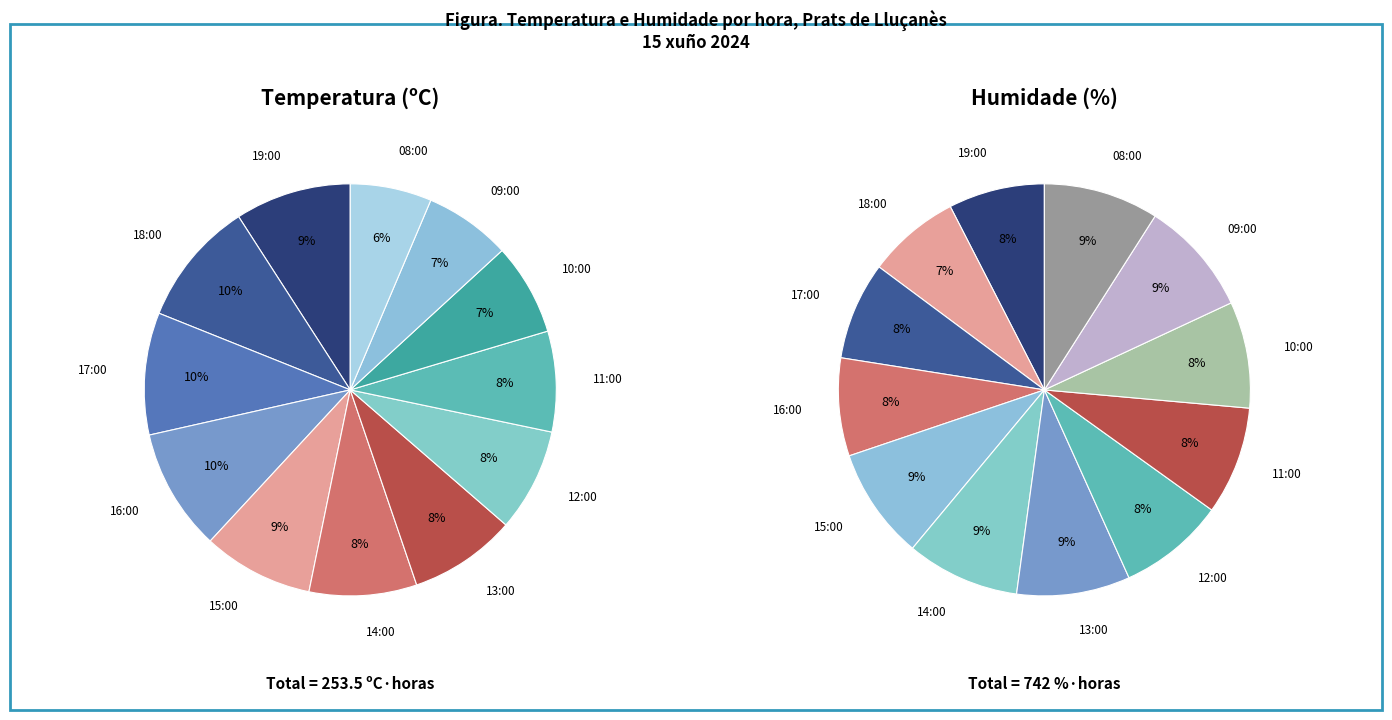

Is it true that 16:00 is 20% of the pie?

False